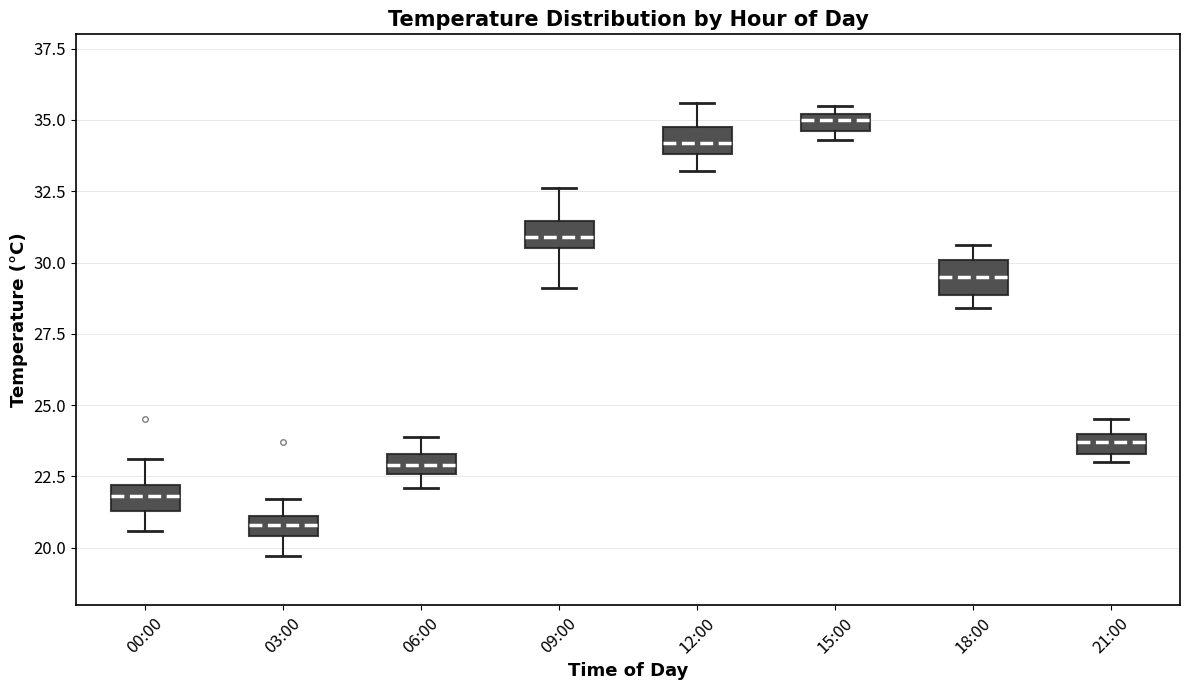

Where does the lower whisker of the box for 00:00 end on the y-axis? The values are not printed on the chart, so give them approximately, as read against the axis.

20.5